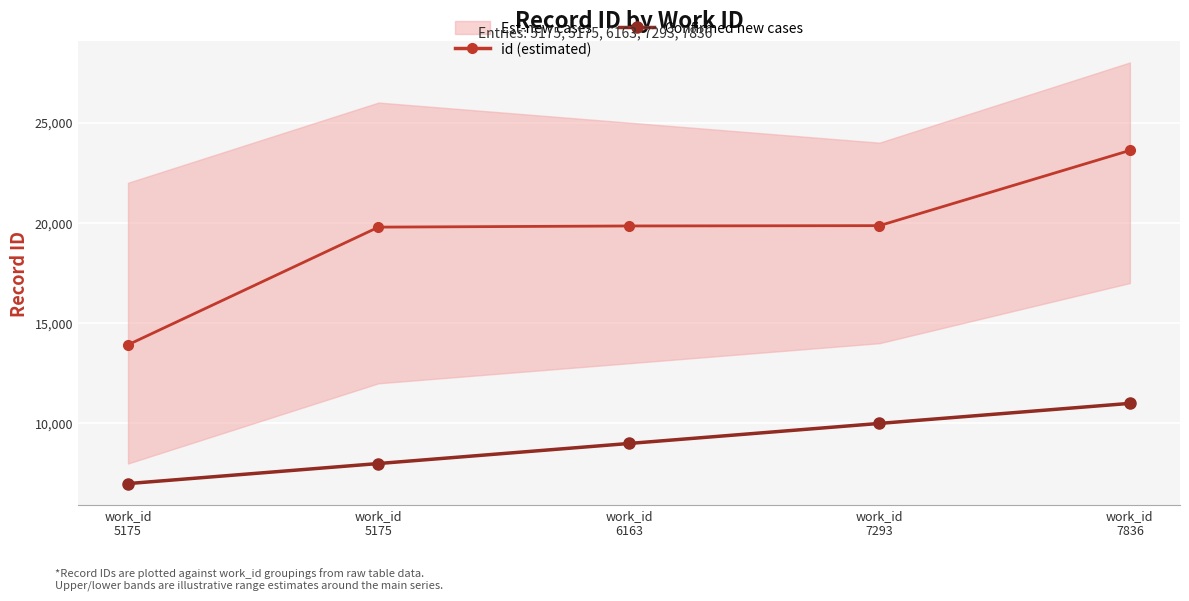

Reading left to right, extract all data points from this chart.

id (estimated): work_id
5175=13921	work_id
5175=19788	work_id
6163=19846	work_id
7293=19862	work_id
7836=23614
Confirmed new cases: work_id
5175=7000	work_id
5175=8000	work_id
6163=9000	work_id
7293=10000	work_id
7836=11000